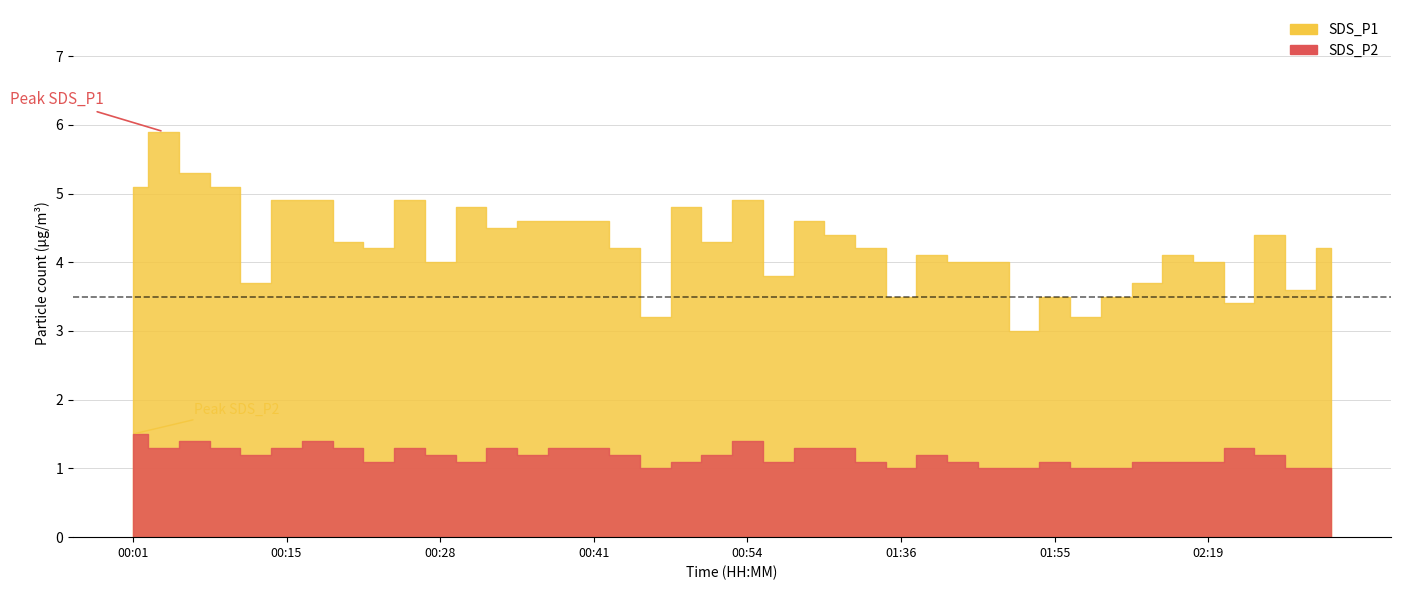

Which series has the largest total across all categories?

SDS_P1